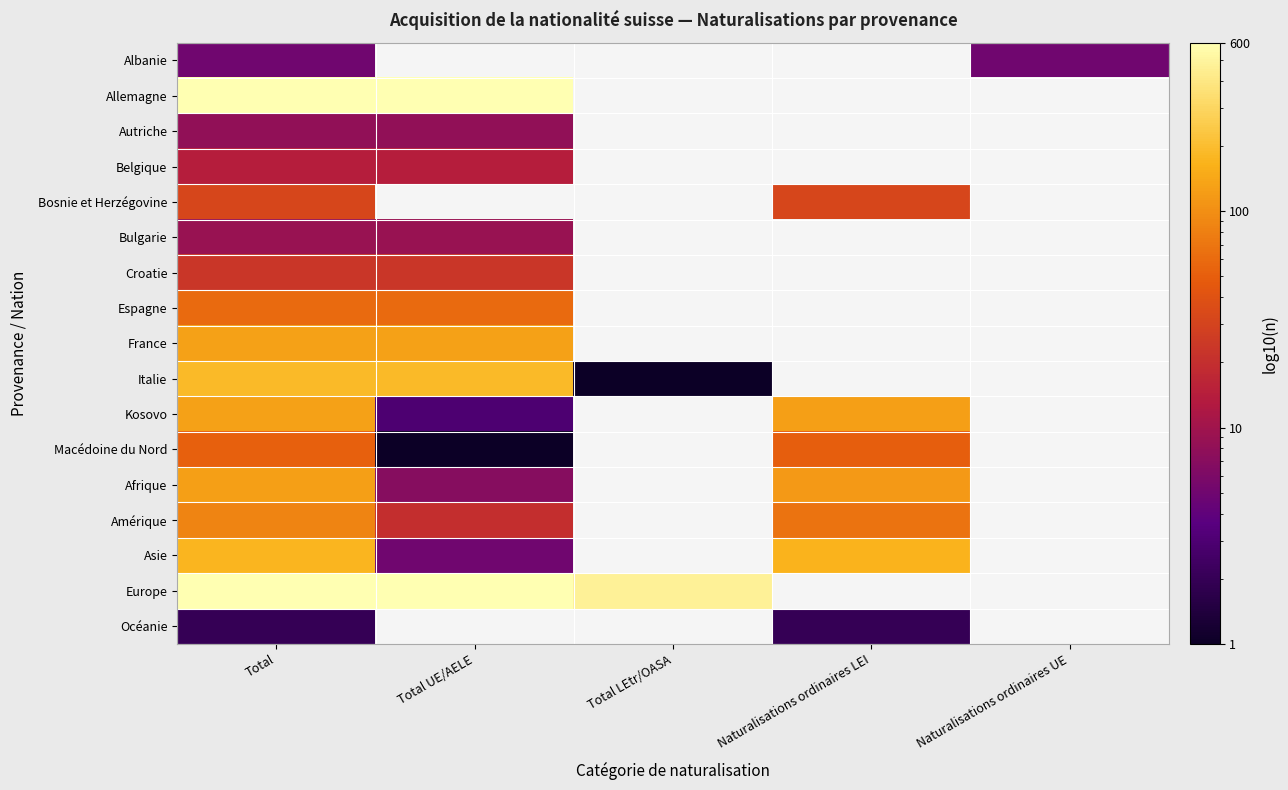

What is the maximum value shown in the chart?

1809.0